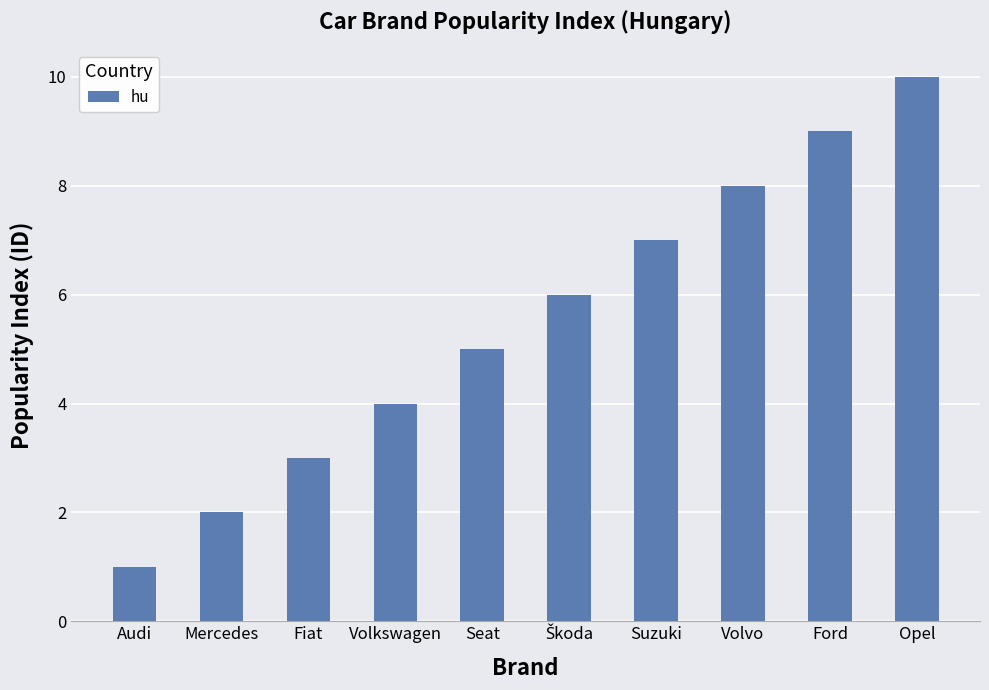

What is the change in value from Audi to Mercedes?

+1